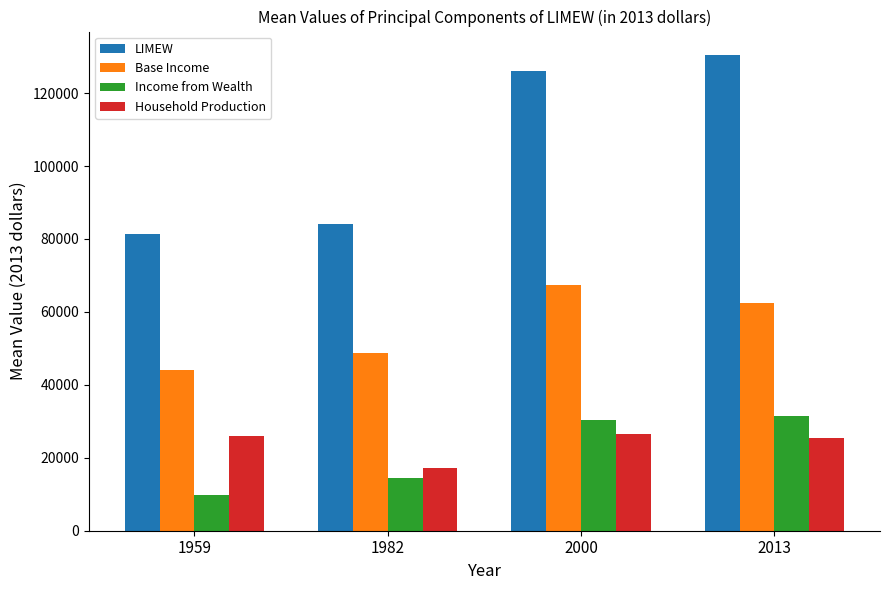

Which series has the largest range (max minus min)?

LIMEW